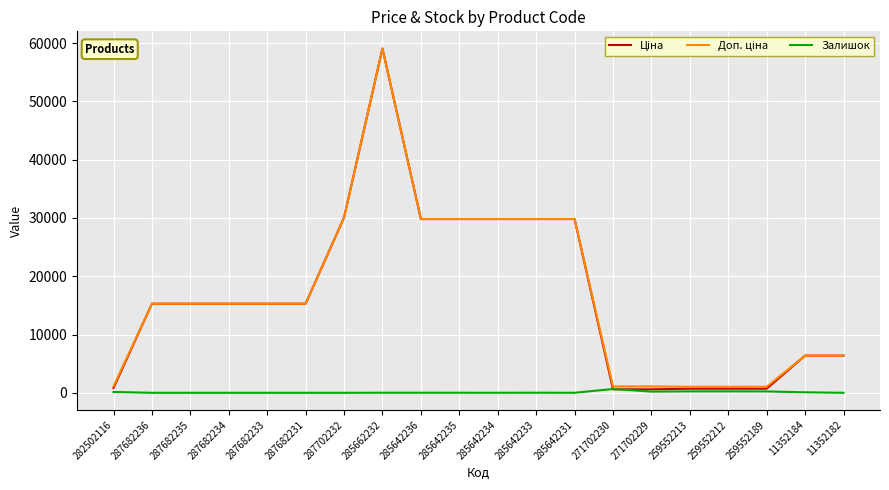

Is it true that Залишок equals 84.0 at 11352184?

True